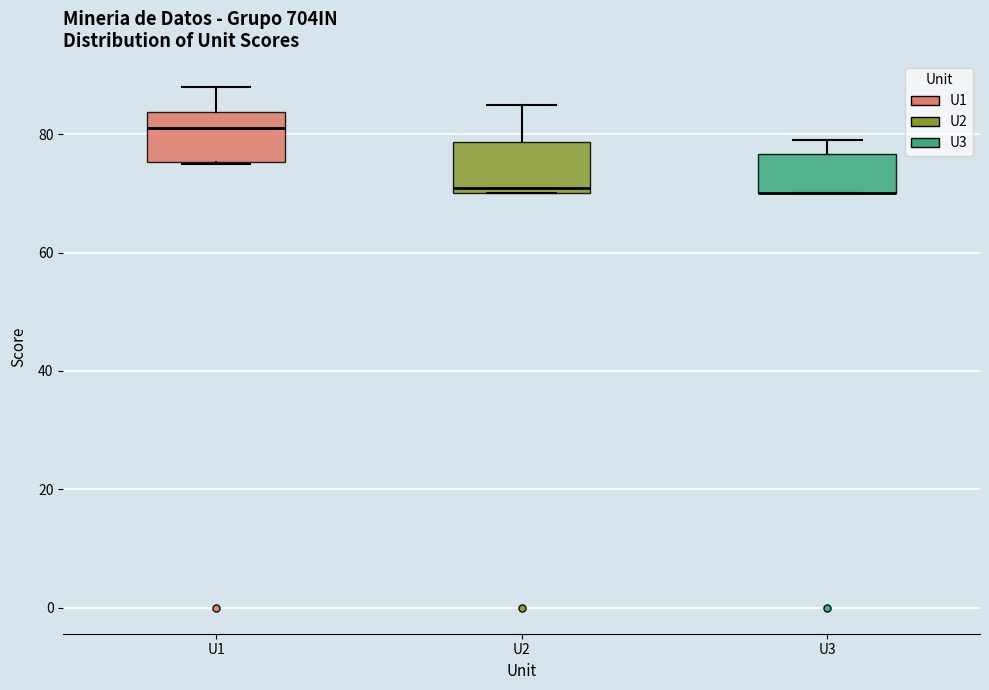

Where does the upper whisker of the box for U1 end on the y-axis? The values are not printed on the chart, so give them approximately, as read against the axis.

88